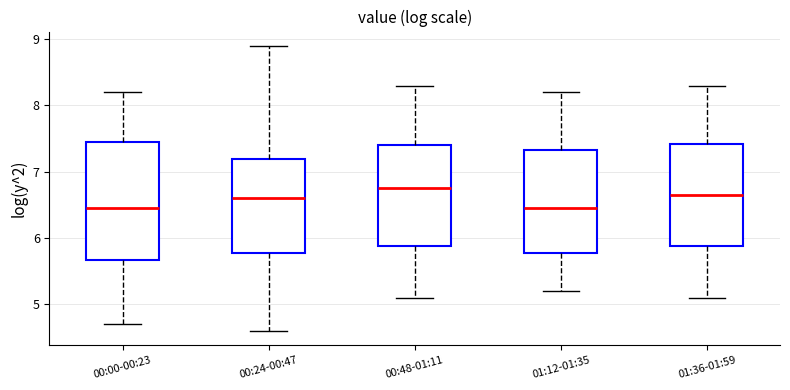

Reading left to right, transcribe this box plot: for each box, give where its median line is, the range the box spans, and where its two whiskers end, as read against the y-axis. The values are not printed on the chart, so give them approximately, as read against the axis.

00:00-00:23: median 6.5, box 5.7 to 7.5, whiskers 4.7 to 8.2
00:24-00:47: median 6.6, box 5.8 to 7.2, whiskers 4.6 to 8.9
00:48-01:11: median 6.8, box 5.9 to 7.4, whiskers 5.1 to 8.3
01:12-01:35: median 6.5, box 5.8 to 7.3, whiskers 5.2 to 8.2
01:36-01:59: median 6.7, box 5.9 to 7.4, whiskers 5.1 to 8.3